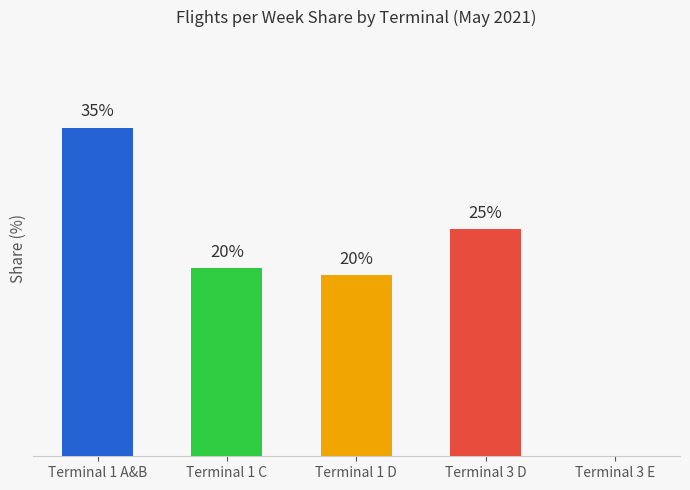

What is the average value?

20.0